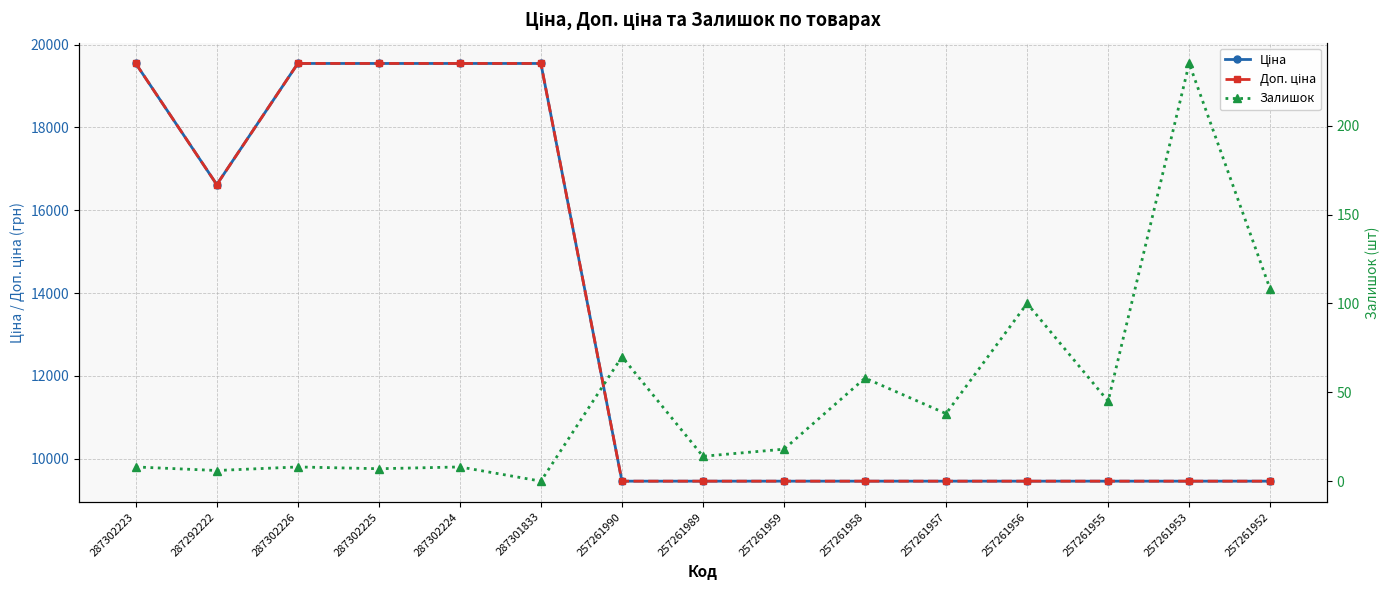

What is the spread (max minus min) of values at 257261952?

9350.9